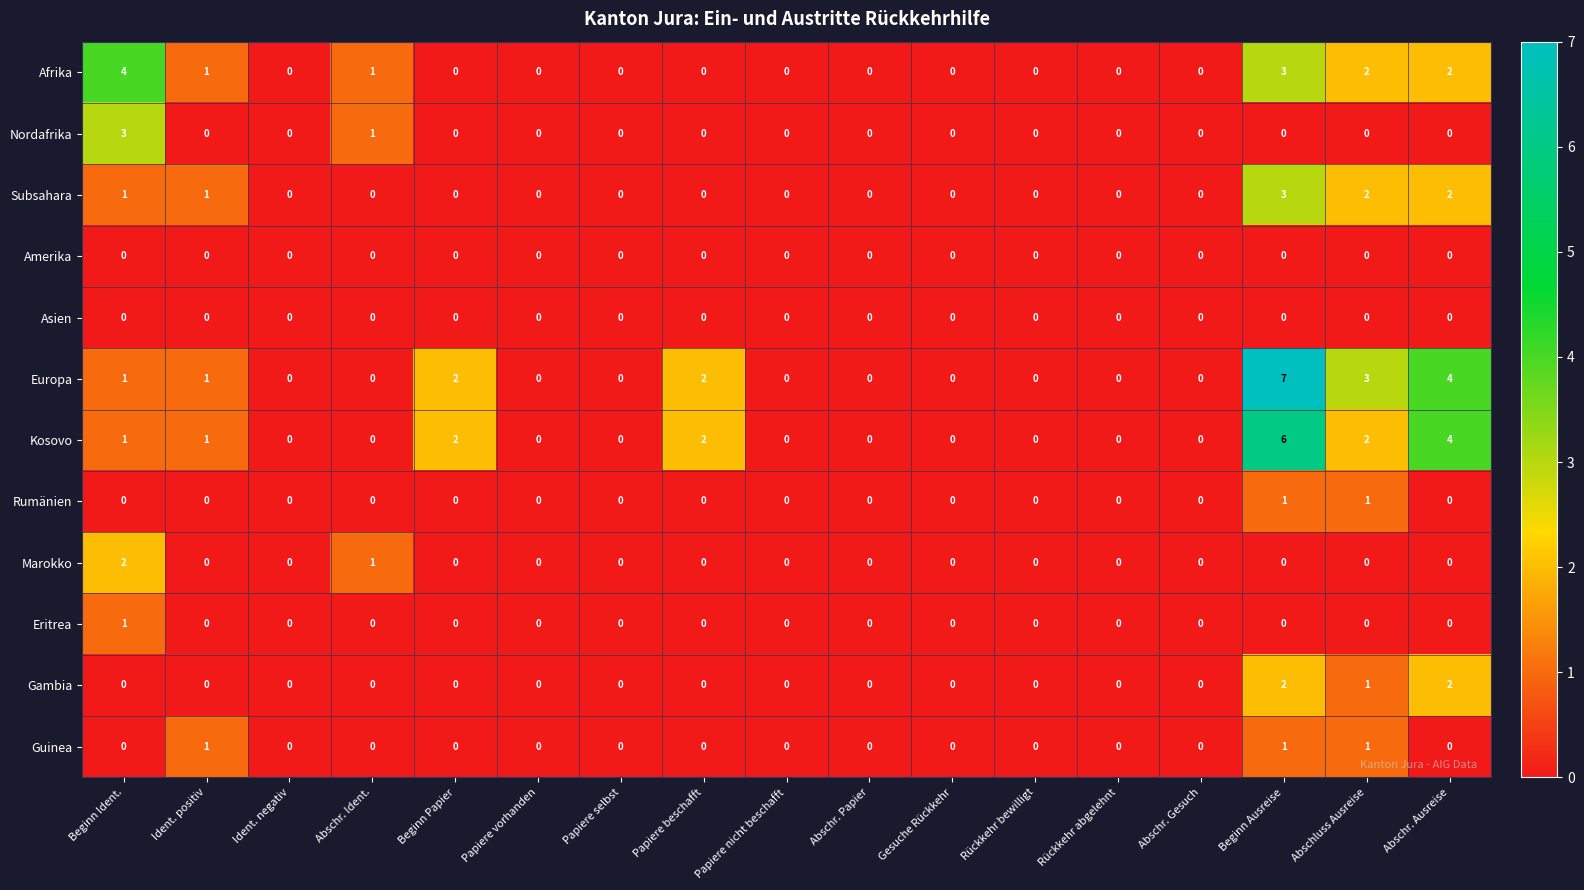

At which label is Marokko closest to 1?

Abschr. Ident.